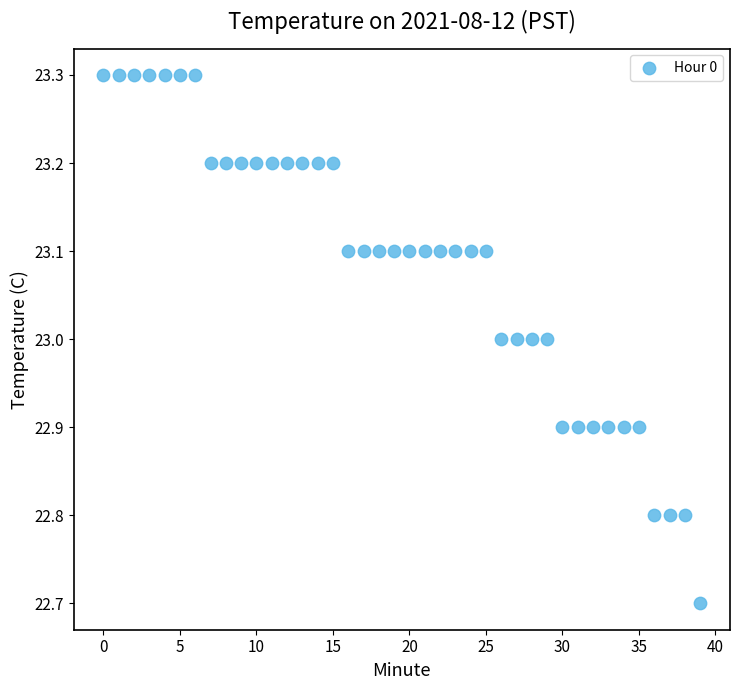

How many data points are displayed?

40